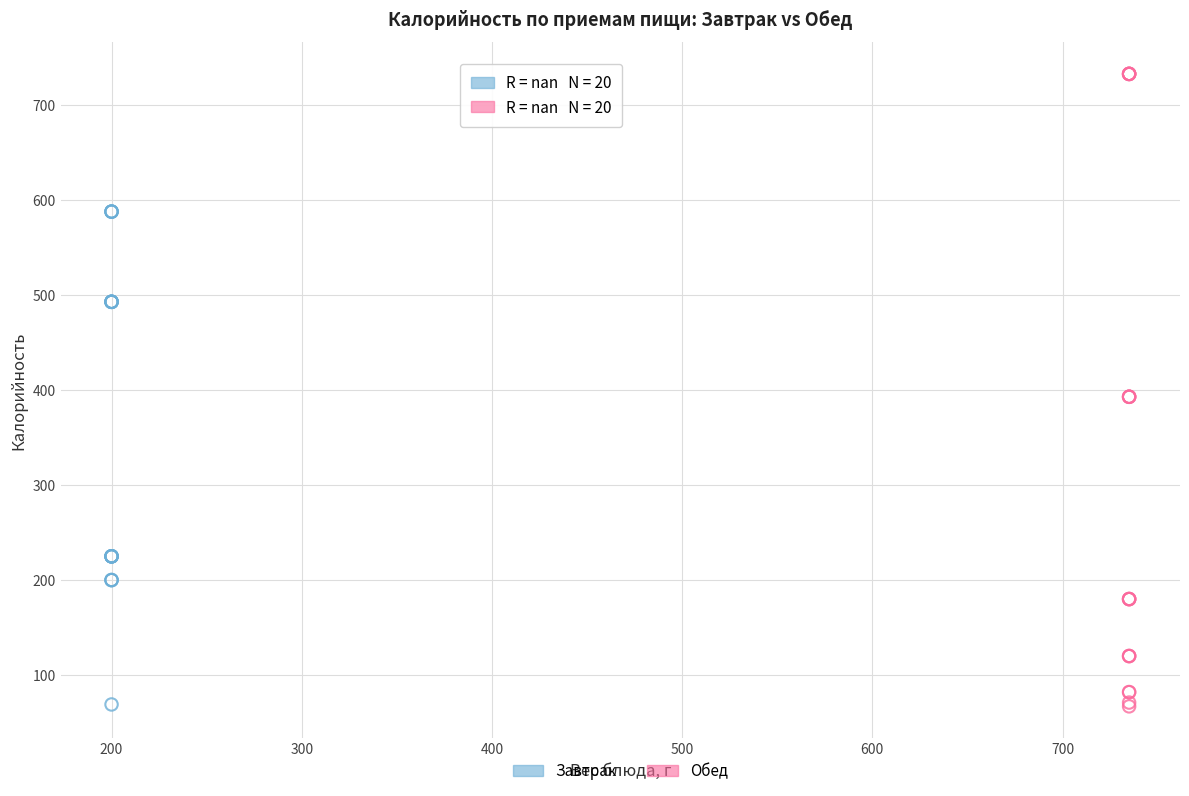

Which series contains the highest Y value?

Обед